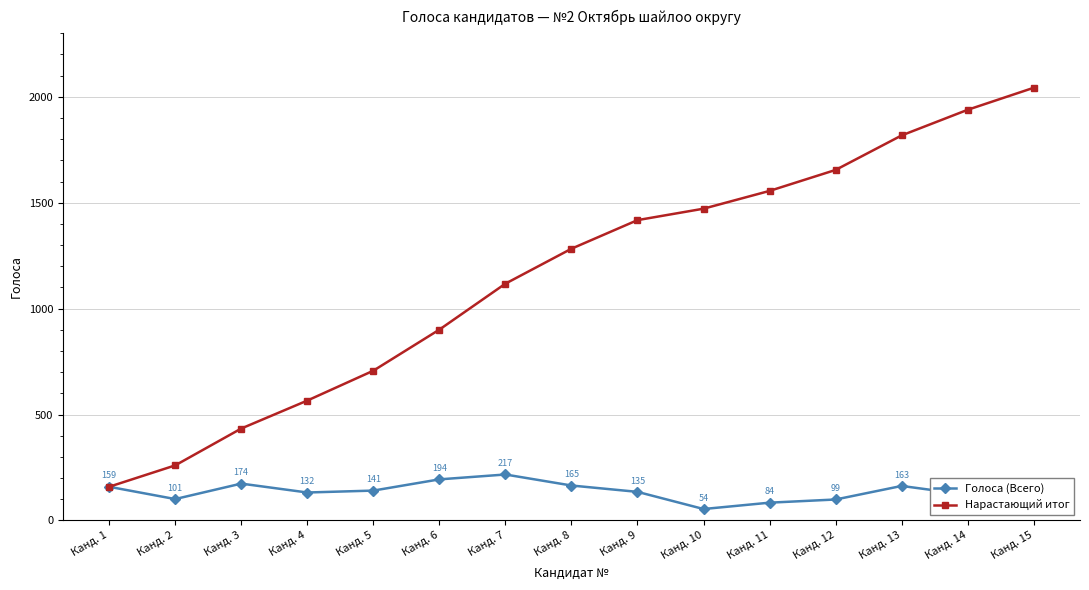

What is the maximum value for Нарастающий итог?

2043